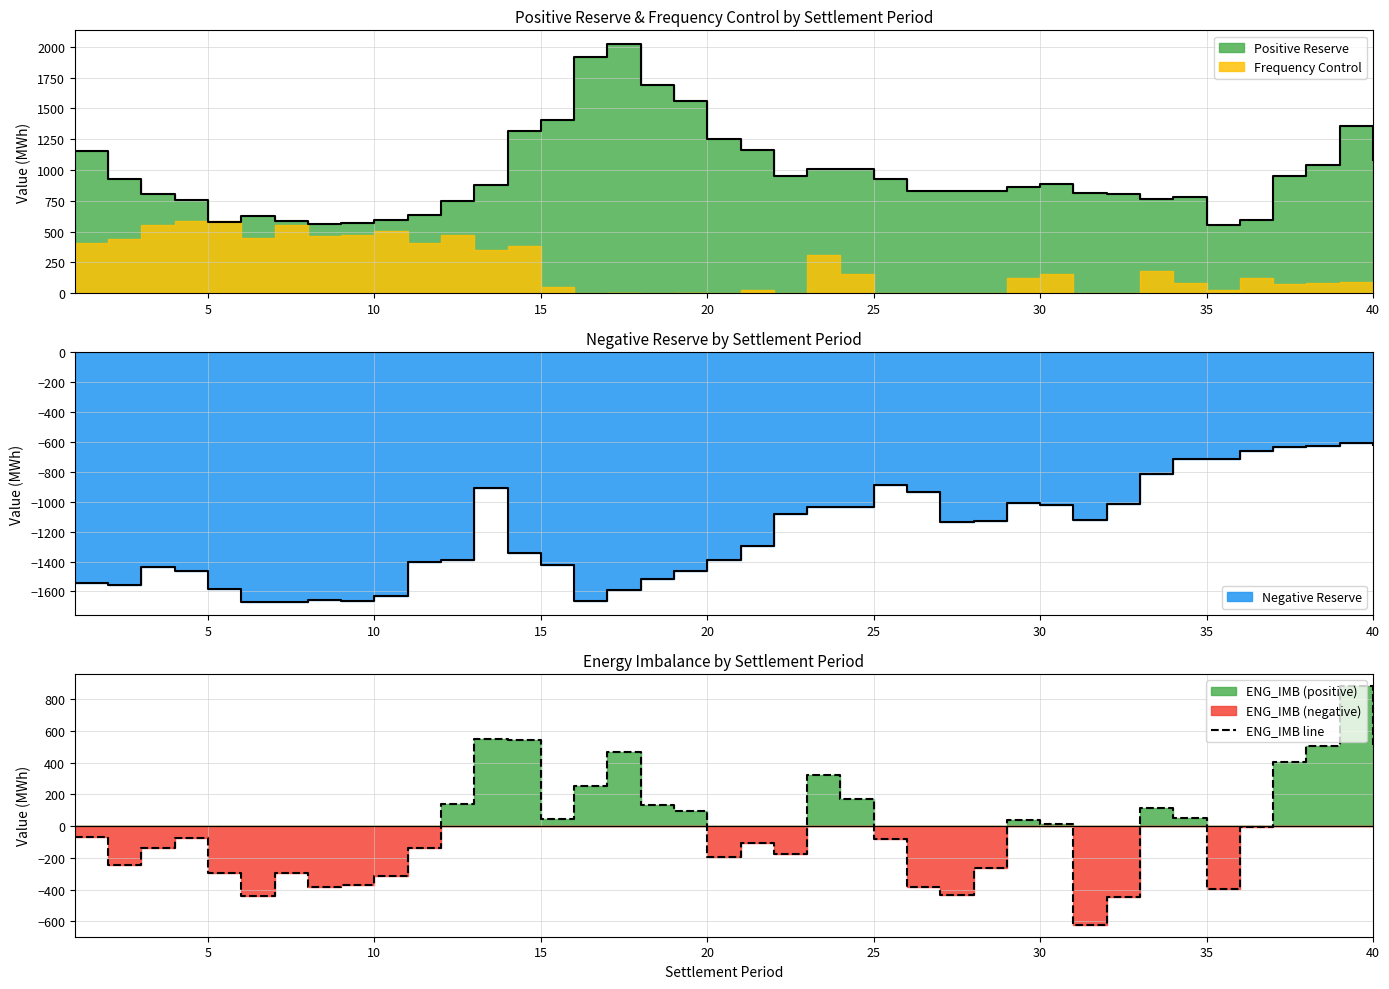

What is the average value?

-15.7